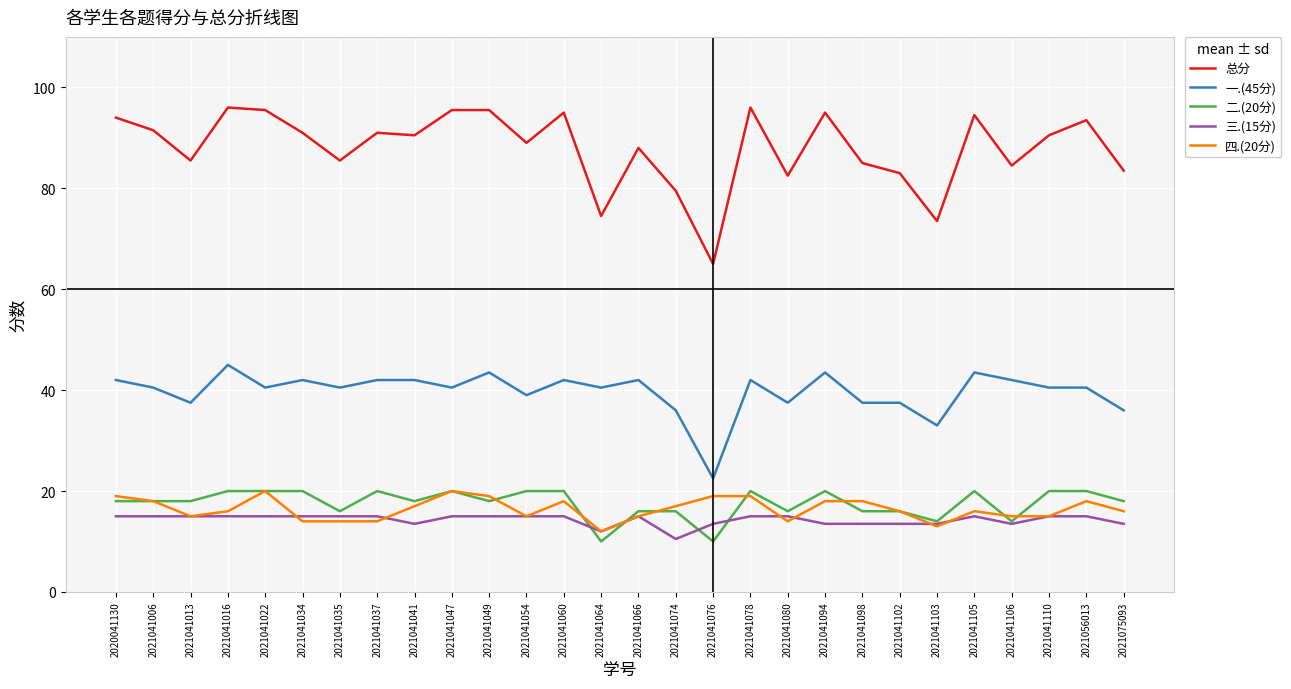

At 2021041034, list the series in order from smallest to largest.

四.(20分), 三.(15分), 二.(20分), 一.(45分), 总分